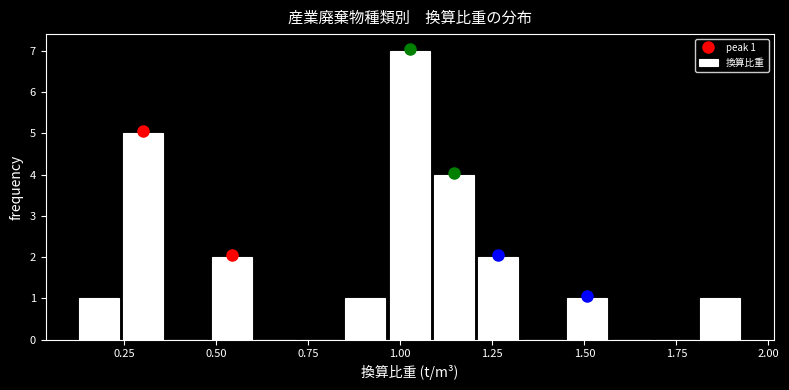

Around what value on the x-axis is the tallest bar? Give the approximate position of its centre, as read against the axis.

1.05